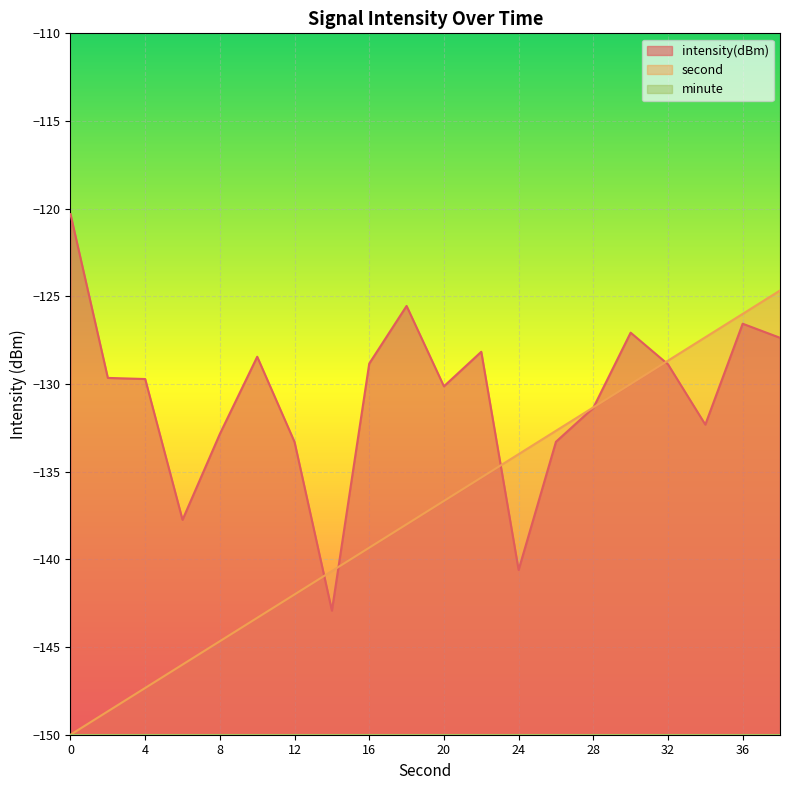

At which label does second first exceed -136?

22